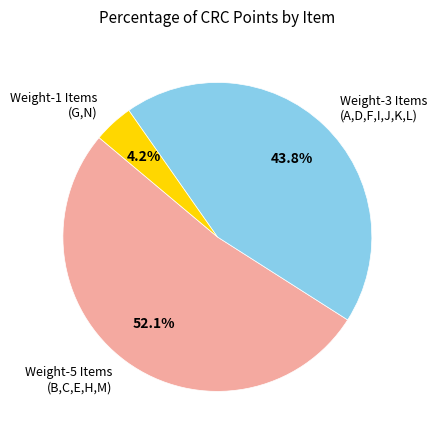

Does any single category account for the majority?

Yes